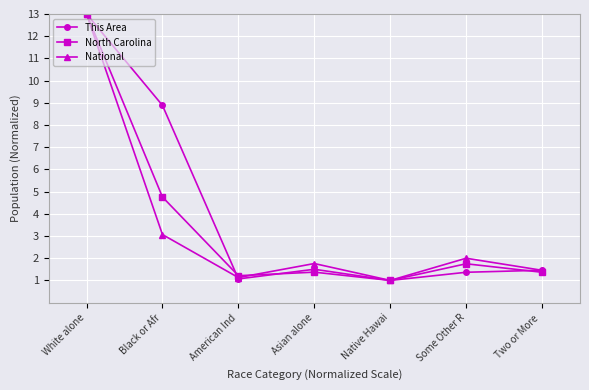

True or false: This Area has more than 2 points higher than both neighbors.

False